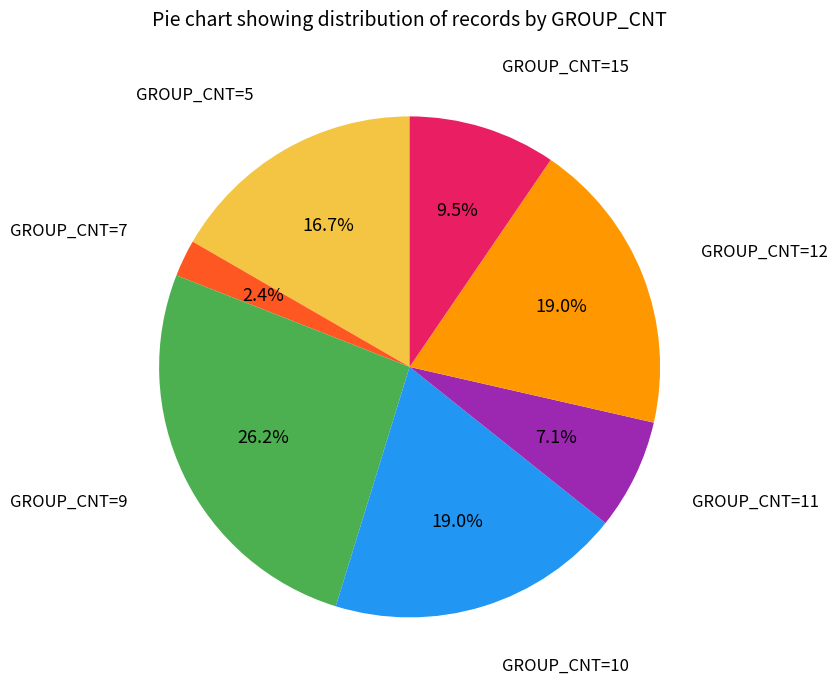

Does any single category account for the majority?

No